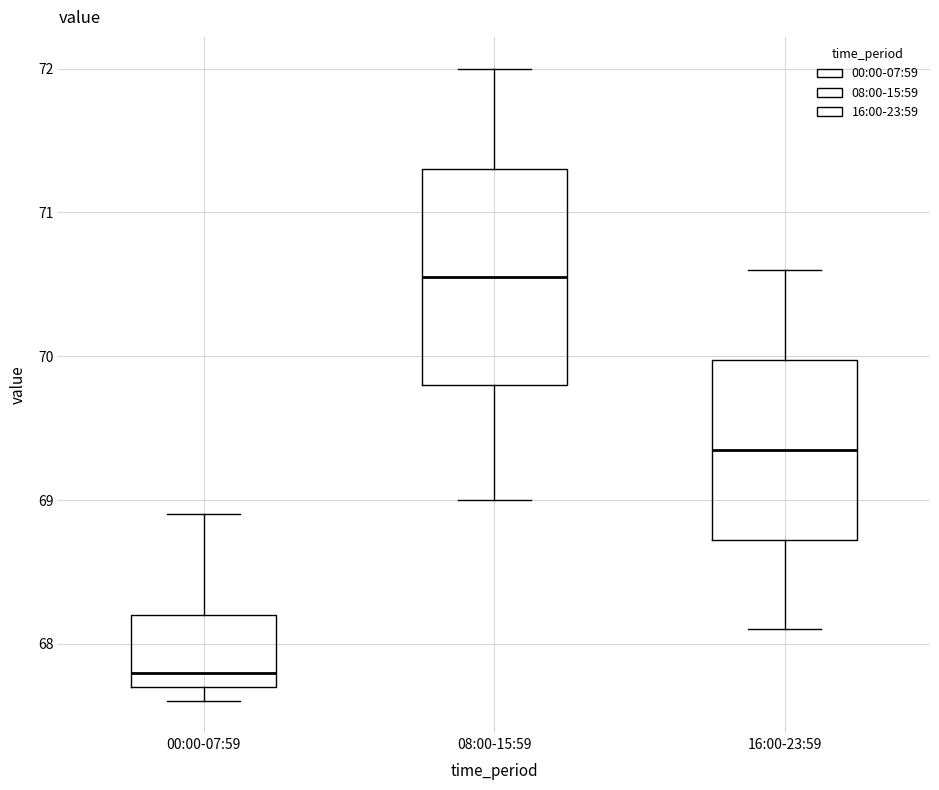

Comparing the boxes themselves (not the whiskers), which one is the tallest?

08:00-15:59